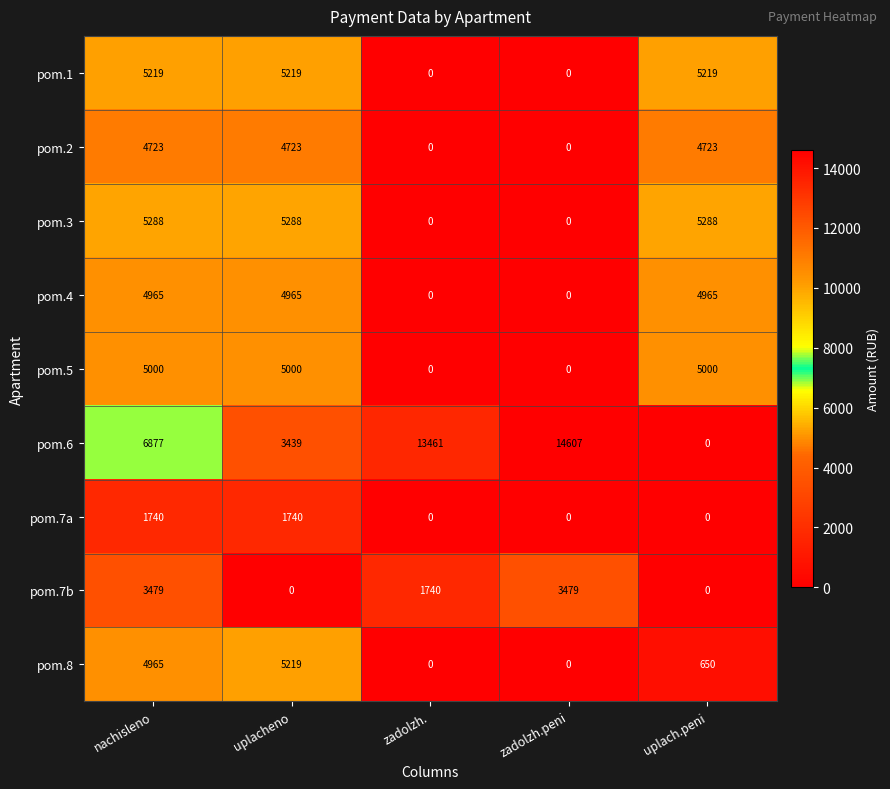

The pom.6 series shows 21398 at zadolzh.. True or false?

False